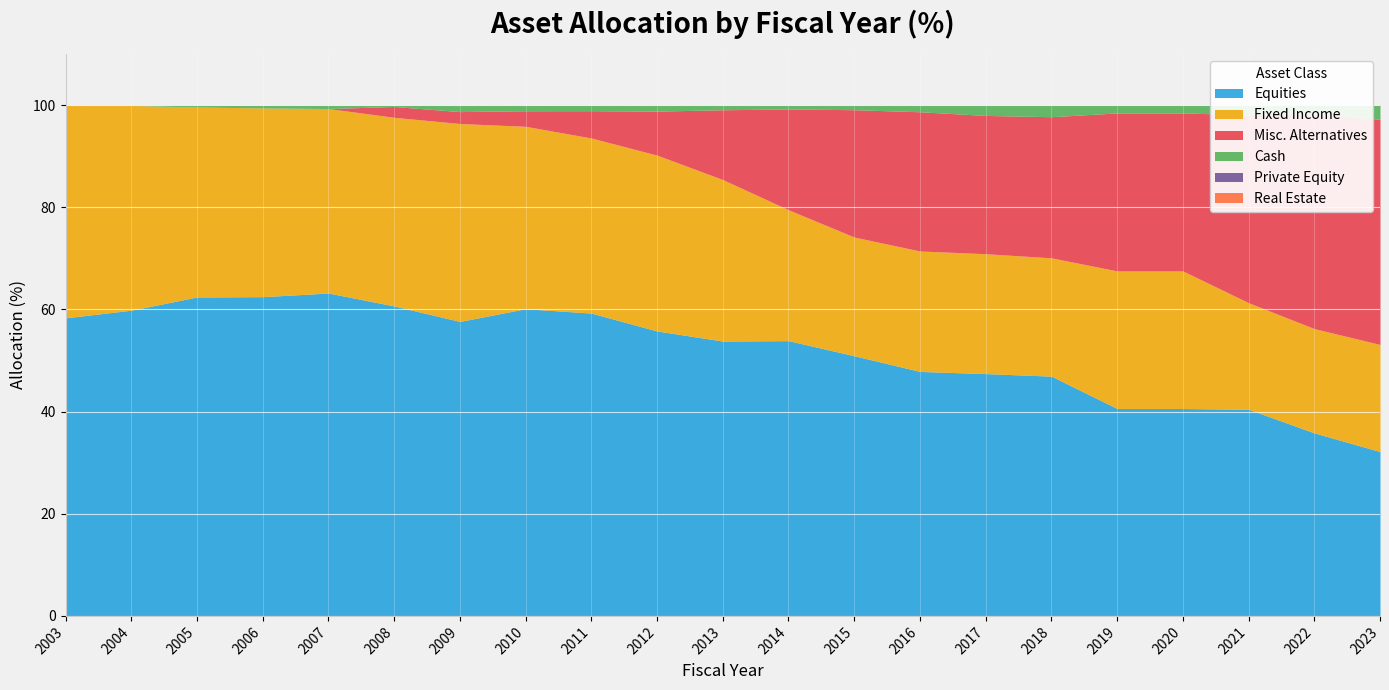

True or false: Private Equity and Real Estate cross at least once.

False